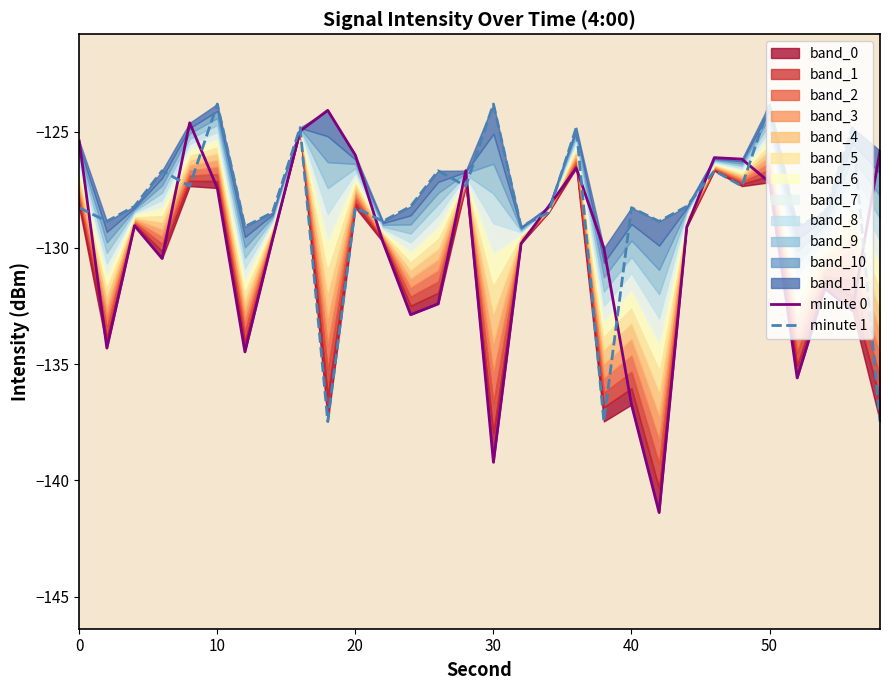

What is the lowest value of the minute 1 series?

-137.5